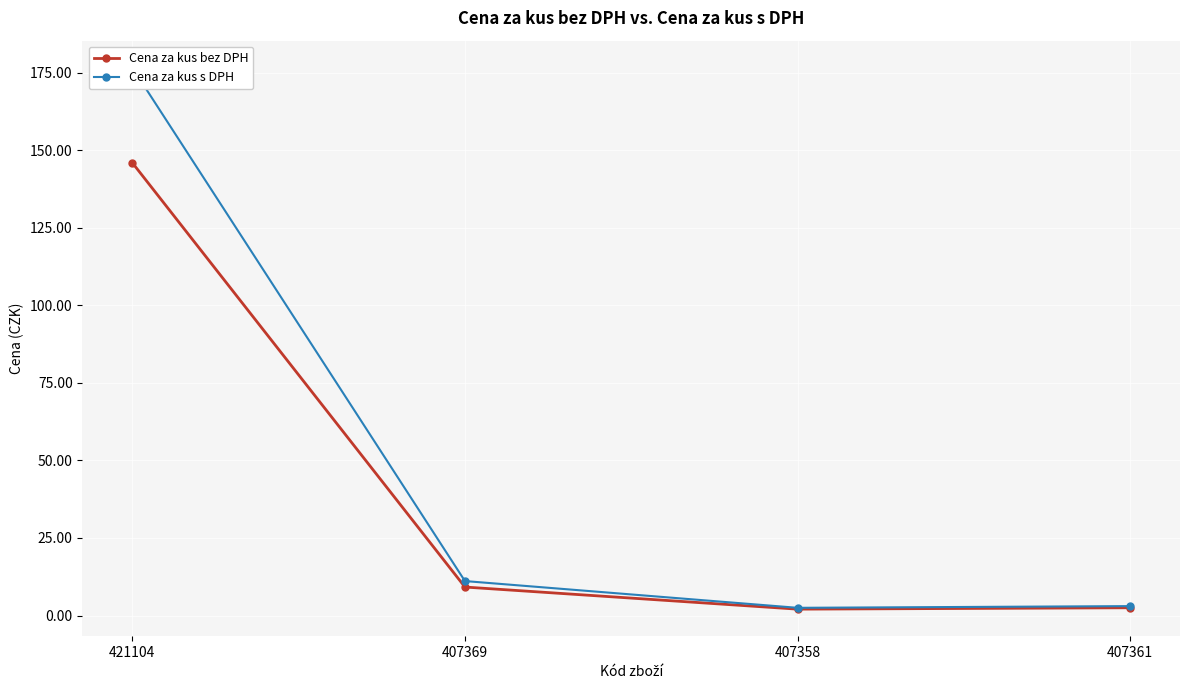

The Cena za kus bez DPH series shows 193.1 at 421104. True or false?

False